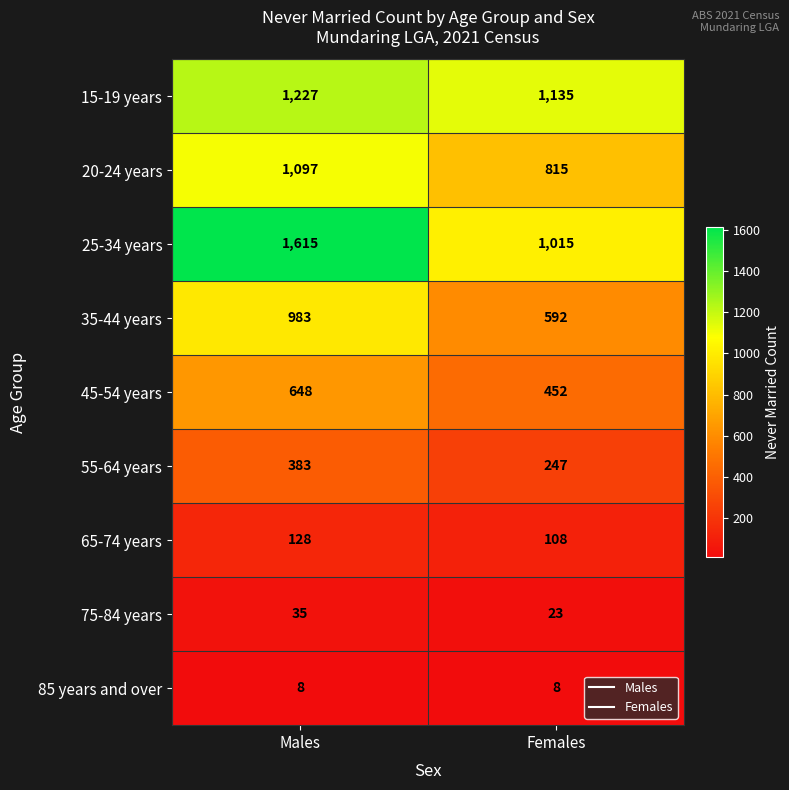

What is the maximum value for 15-19 years?

1227